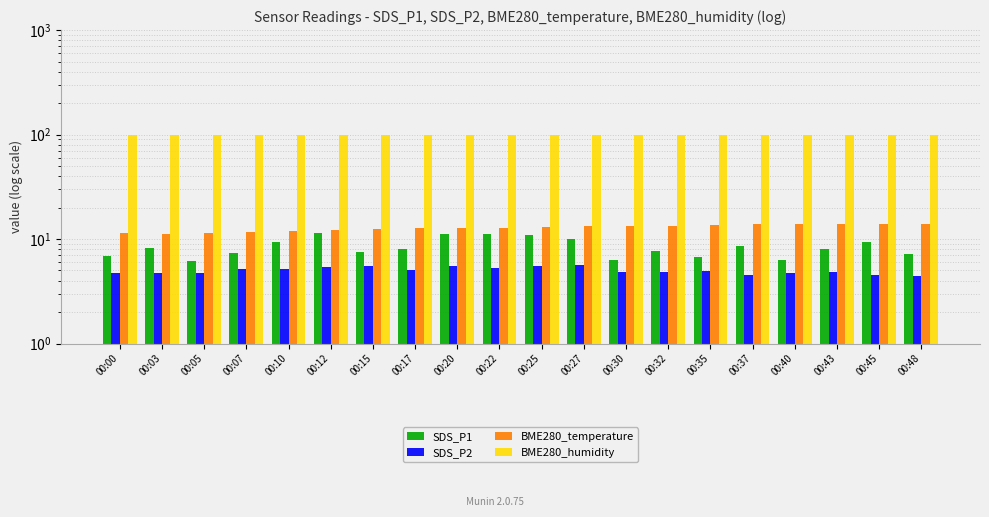

What is the value of the SDS_P2 bar at the 11th from the left?

5.5